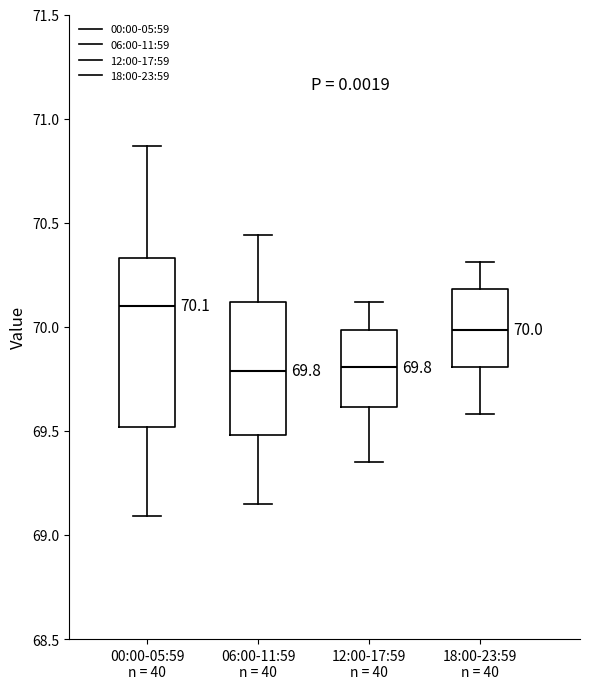

Comparing the boxes themselves (not the whiskers), which one is the tallest?

00:00-05:59 n = 40